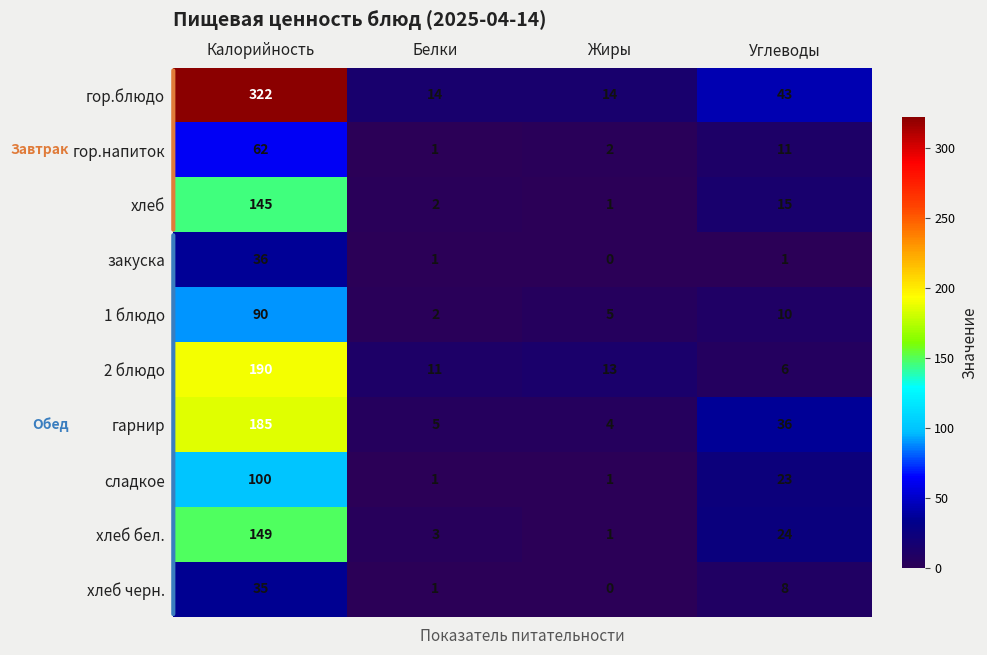

List the series in order of their peak value, lowest first.

хлеб черн., закуска, гор.напиток, 1 блюдо, сладкое, хлеб, хлеб бел., гарнир, 2 блюдо, гор.блюдо